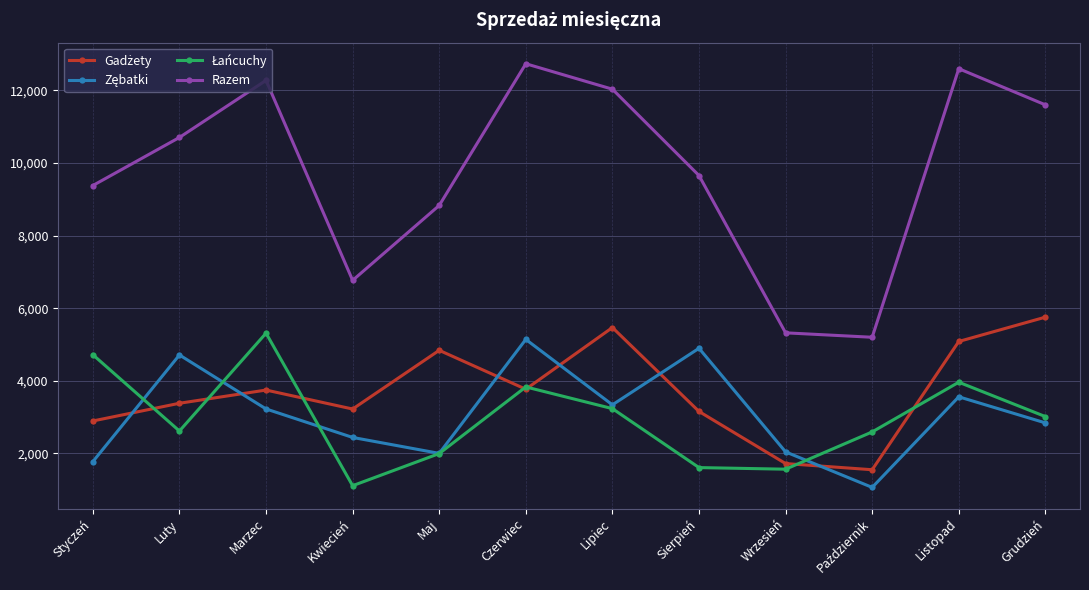

Which series has the widest spread of values?

Razem